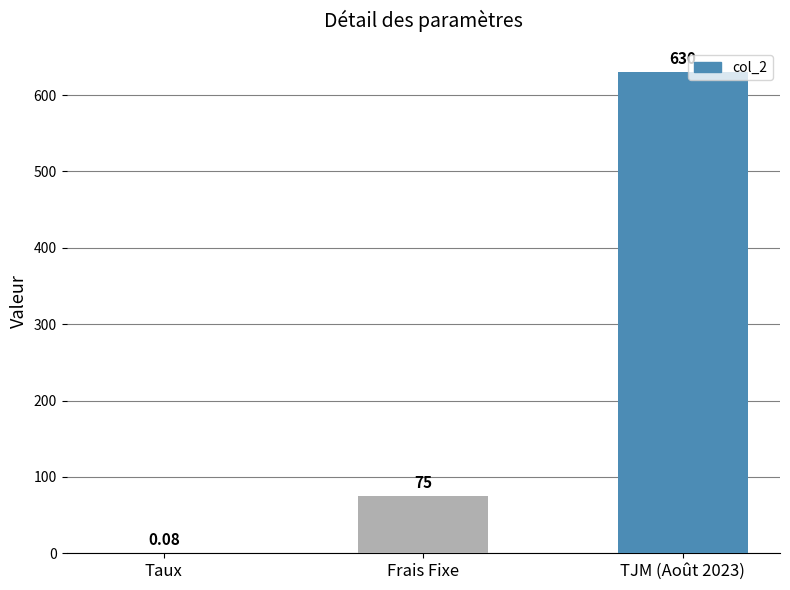

Which has a higher value, TJM (Août 2023) or Taux?

TJM (Août 2023)